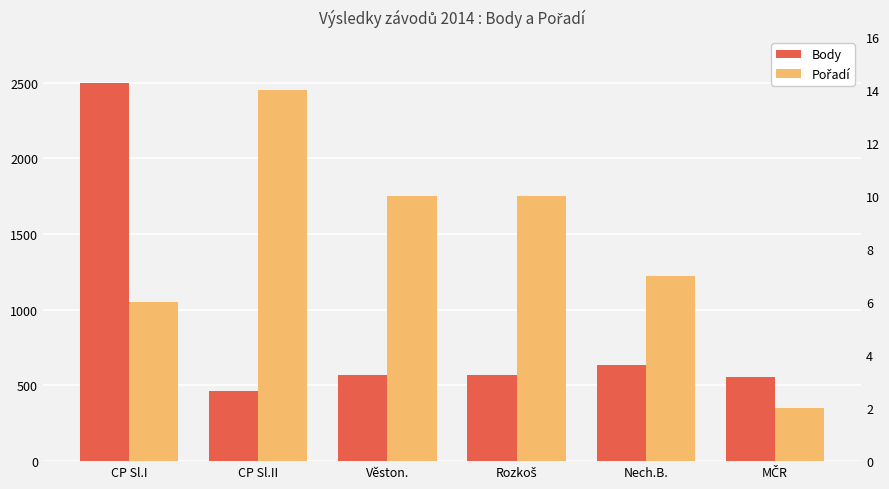

What is the label of the 1st bar from the right?

MČR